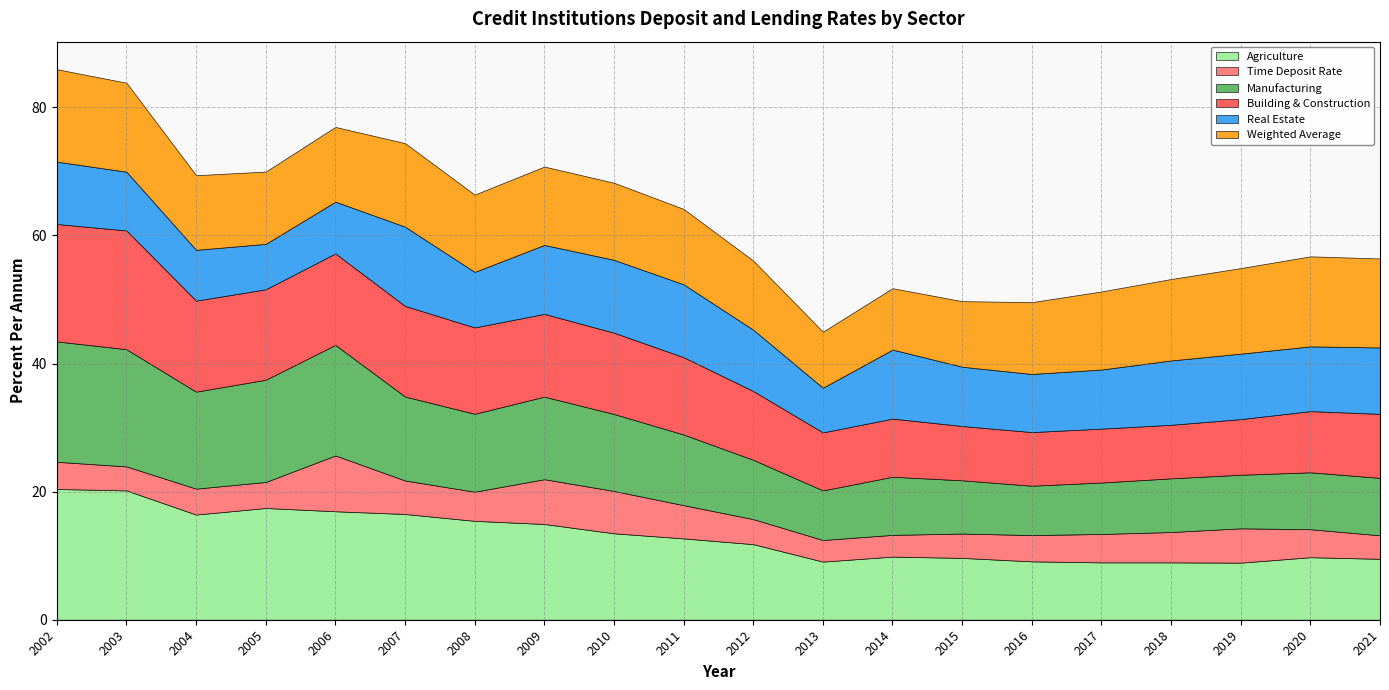

True or false: Time Deposit Rate has more than 2 points higher than both neighbors.

True